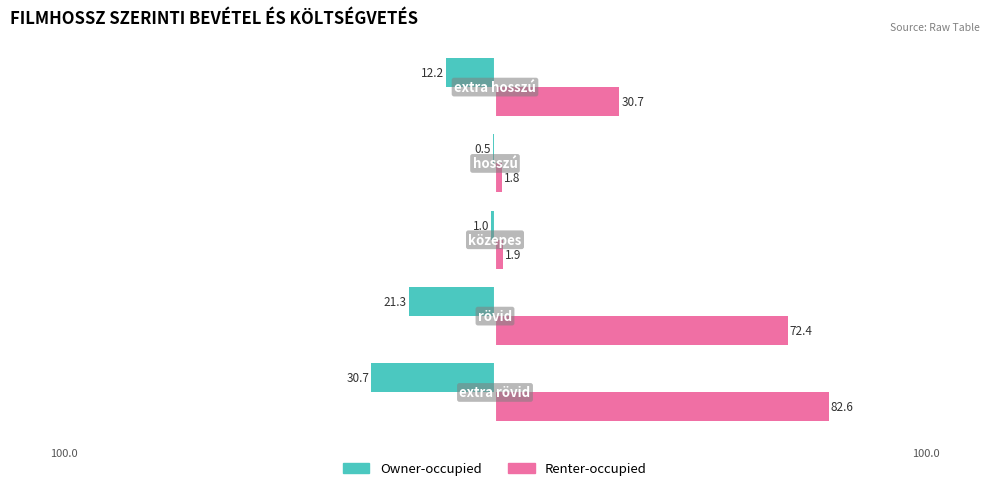

Which series has the largest total across all categories?

Renter-occupied